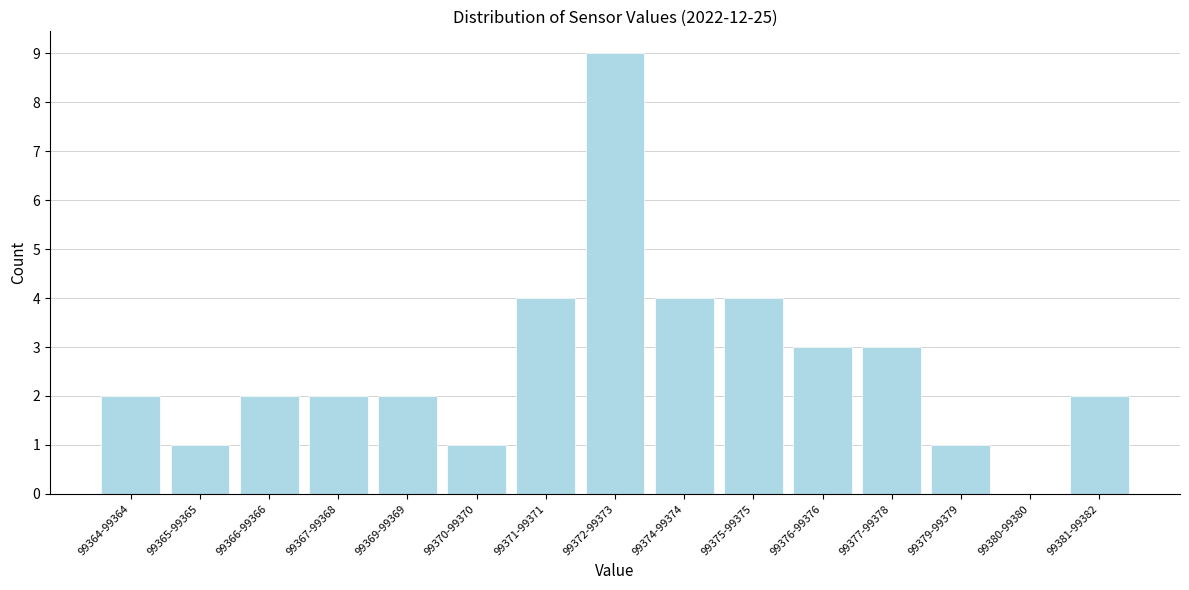

Reading right to left, what are all the values shown in this chart?

99381-99382=2	99380-99380=0	99379-99379=1	99377-99378=3	99376-99376=3	99375-99375=4	99374-99374=4	99372-99373=9	99371-99371=4	99370-99370=1	99369-99369=2	99367-99368=2	99366-99366=2	99365-99365=1	99364-99364=2